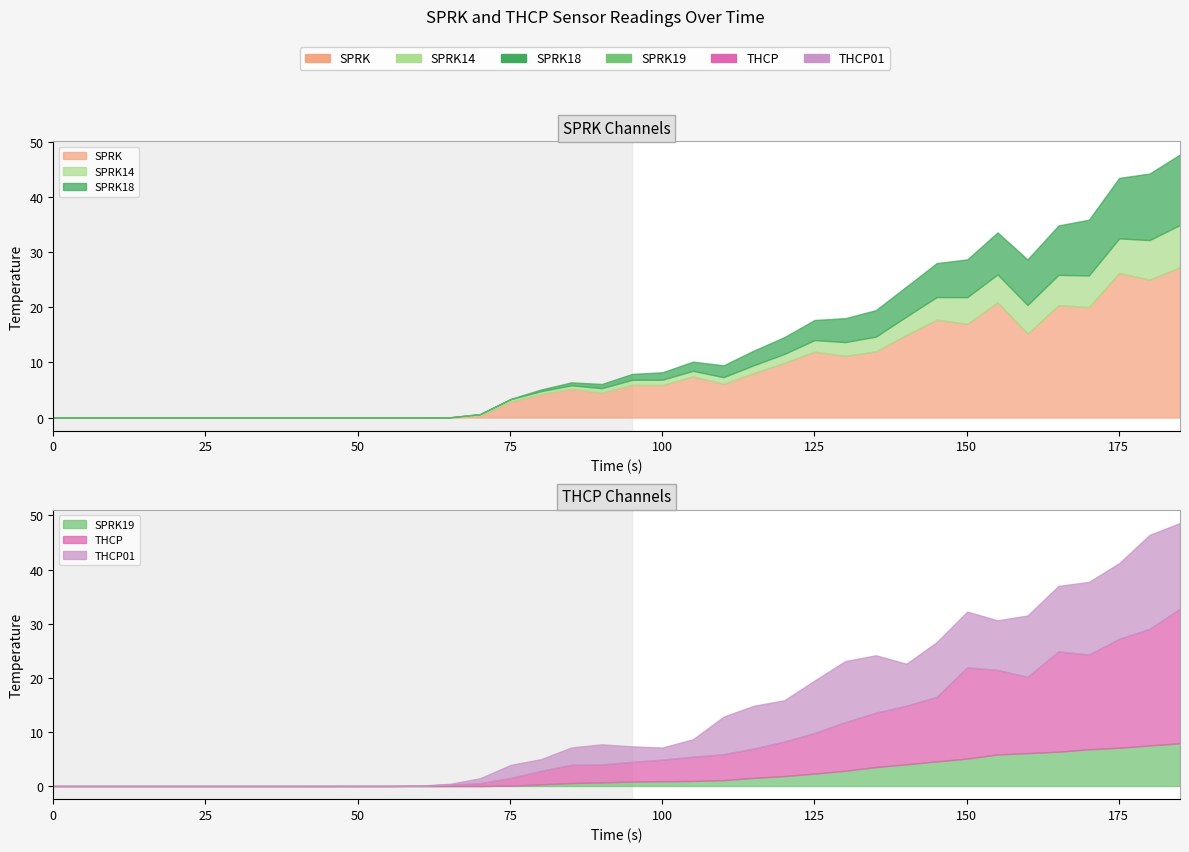

The value of SPRK18 at 110.07895 is 34.2. True or false?

False